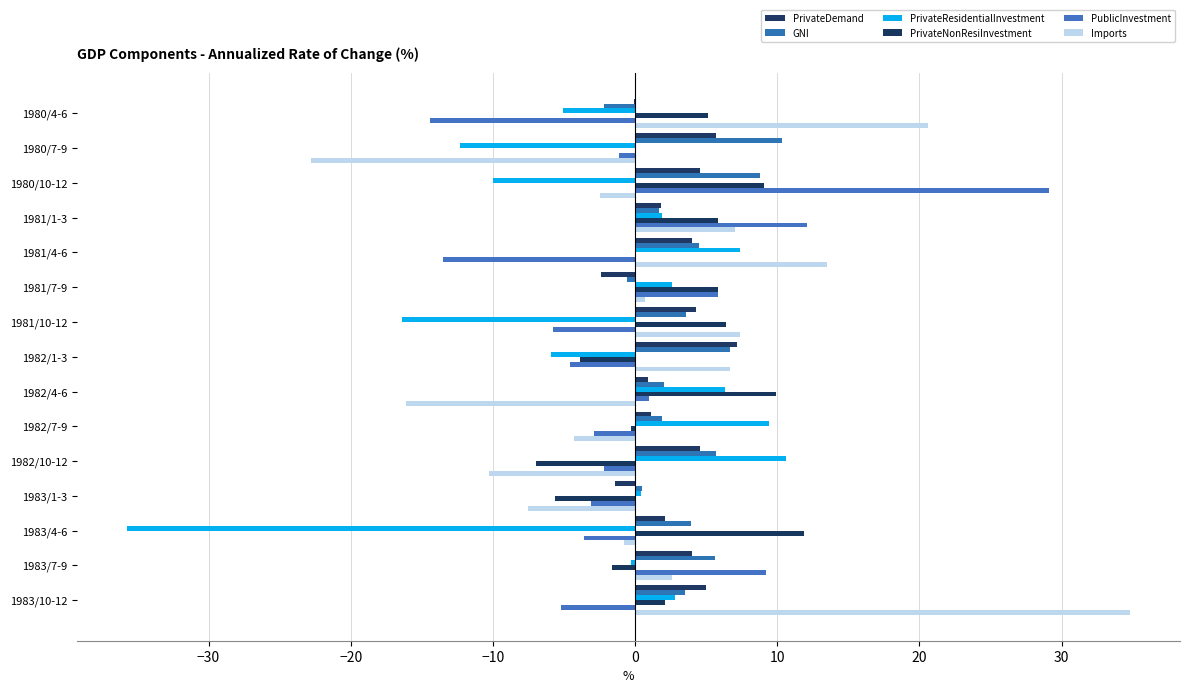

How many distinct data groups are displayed?

6